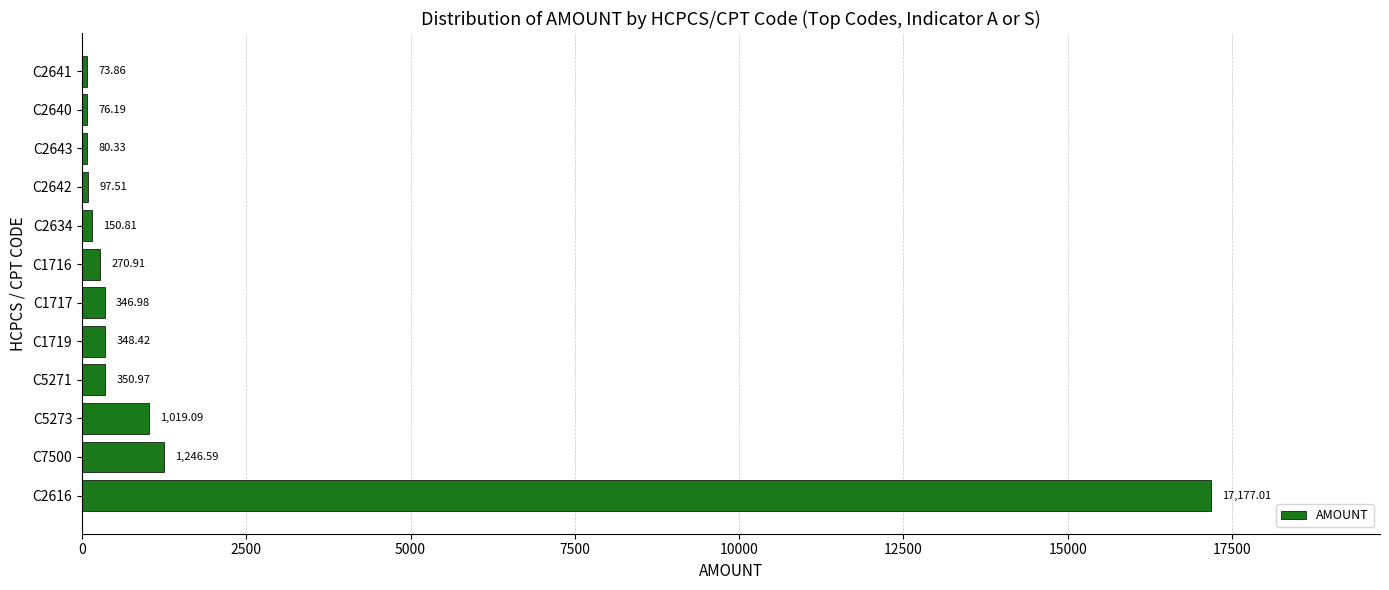

What is the maximum value shown in the chart?

17177.0